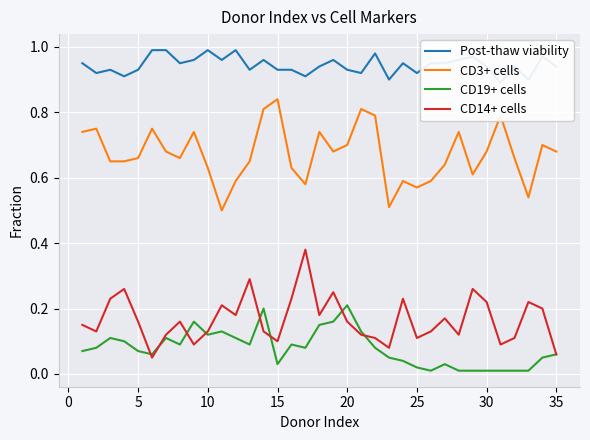

What is the sum of all CD14+ cells values?

5.8